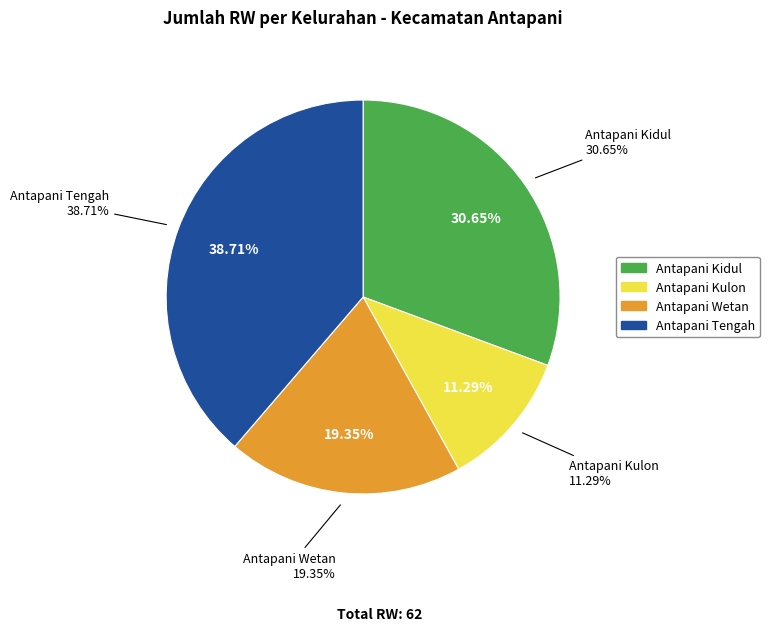

Does any single category account for the majority?

No